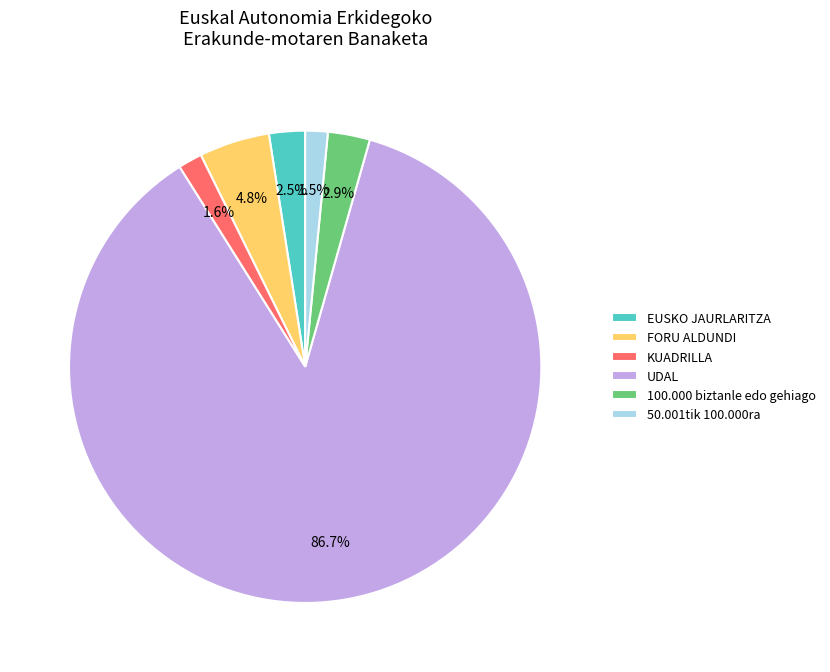

How many segments does this pie chart have?

6